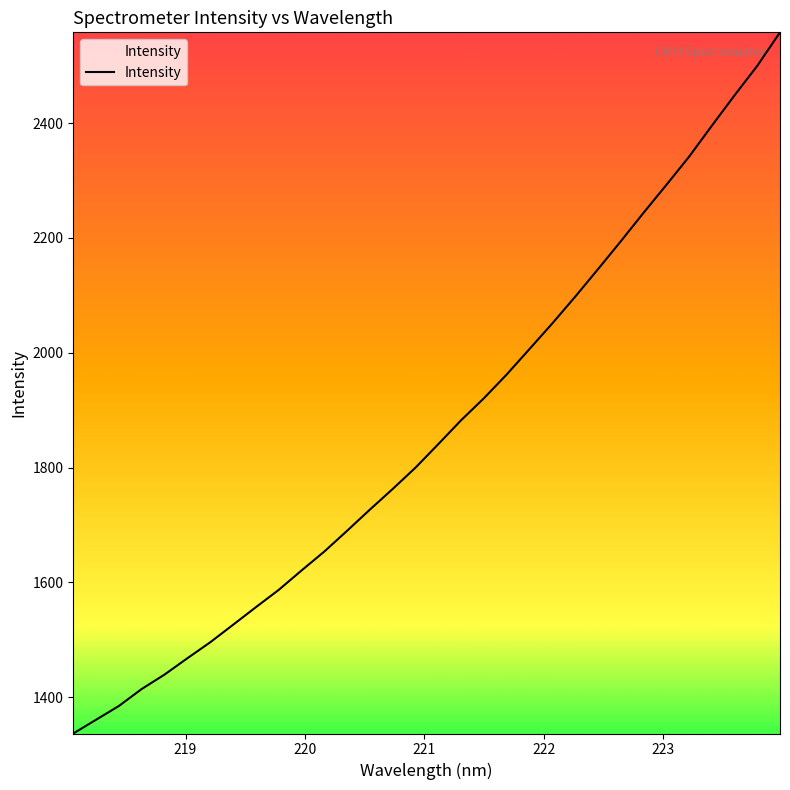

What is the greatest value displayed?

2558.0